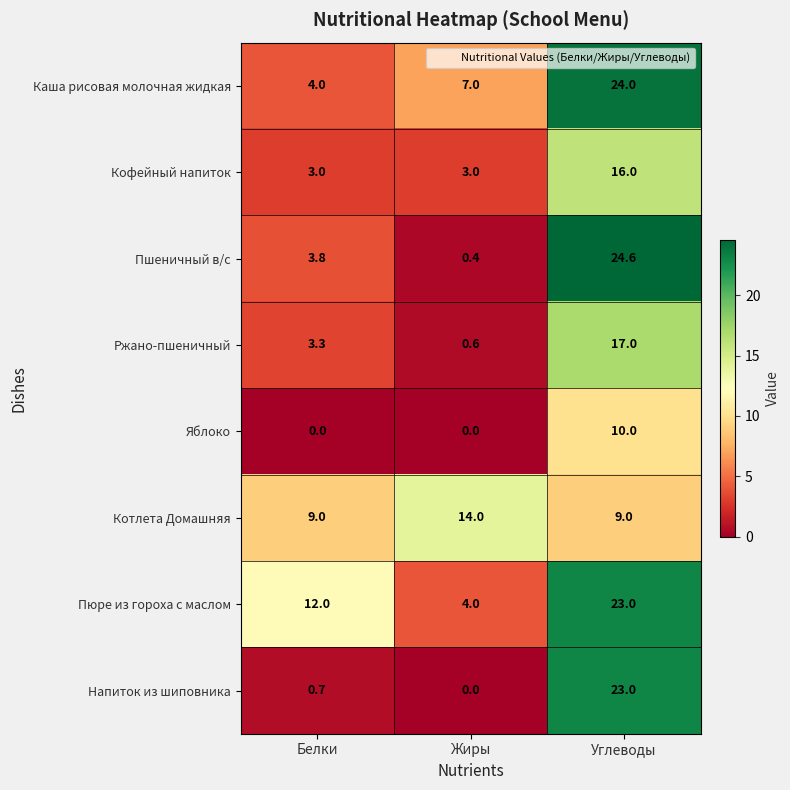

True or false: Пшеничный в/с has a value of 3.8 at Белки.

True